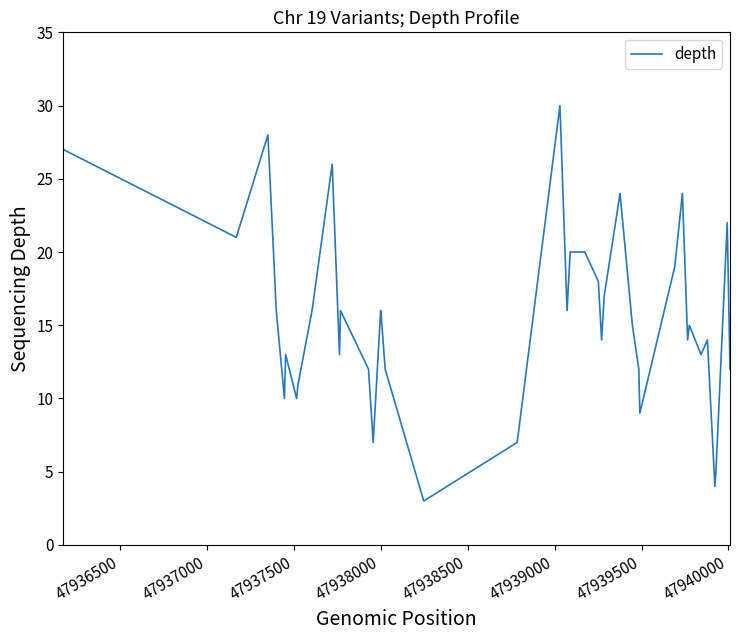

What is the minimum value shown in the chart?

3